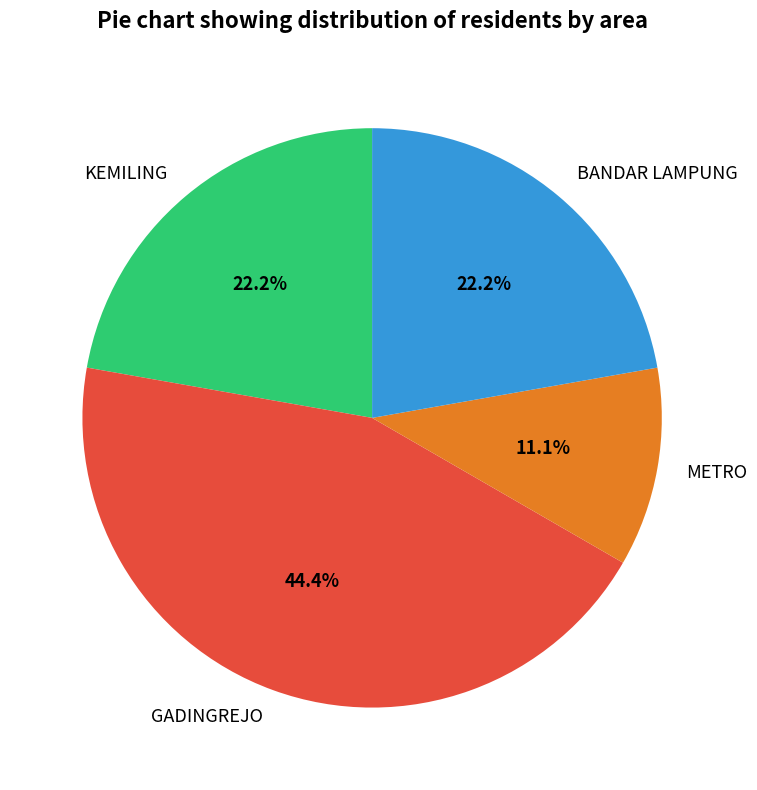

What portion of the pie excludes KEMILING?

77.8%